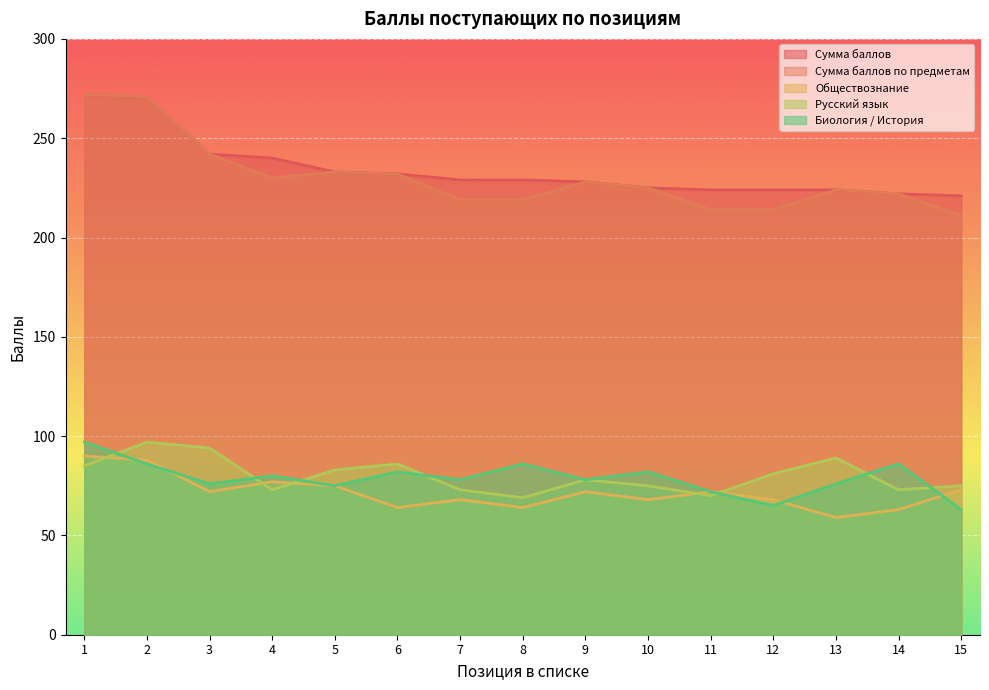

What is the sum of all Сумма баллов values?

3516